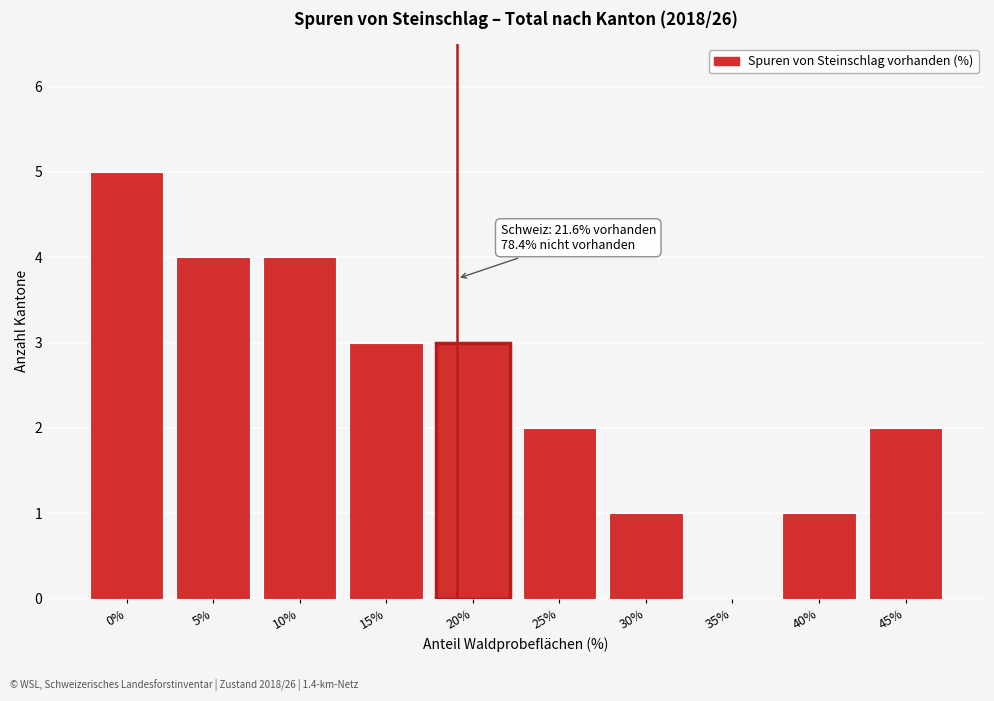

Reading left to right, list all the values displayed in this chart.

0%=5	5%=4	10%=4	15%=3	20%=3	25%=2	30%=1	35%=0	40%=1	45%=2